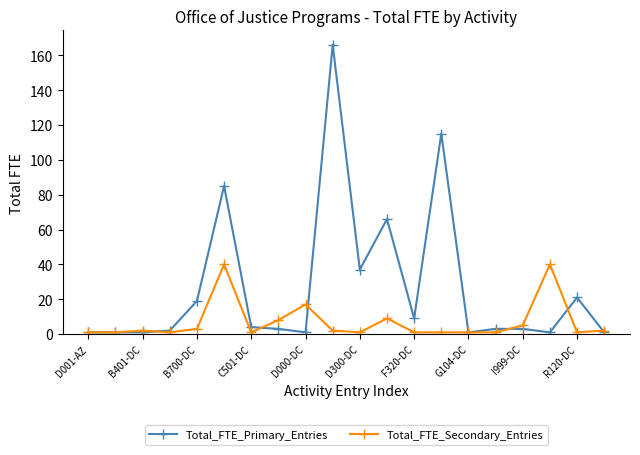

What is the highest value of the Total_FTE_Secondary_Entries series?

40